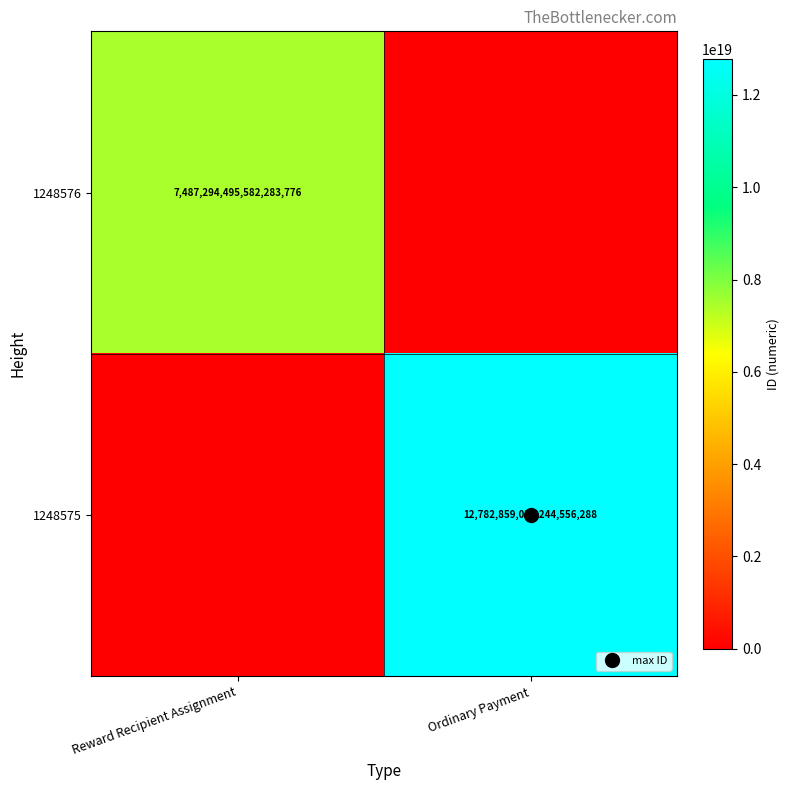

What is the average value of the 1248575 series?

6391429519622278144